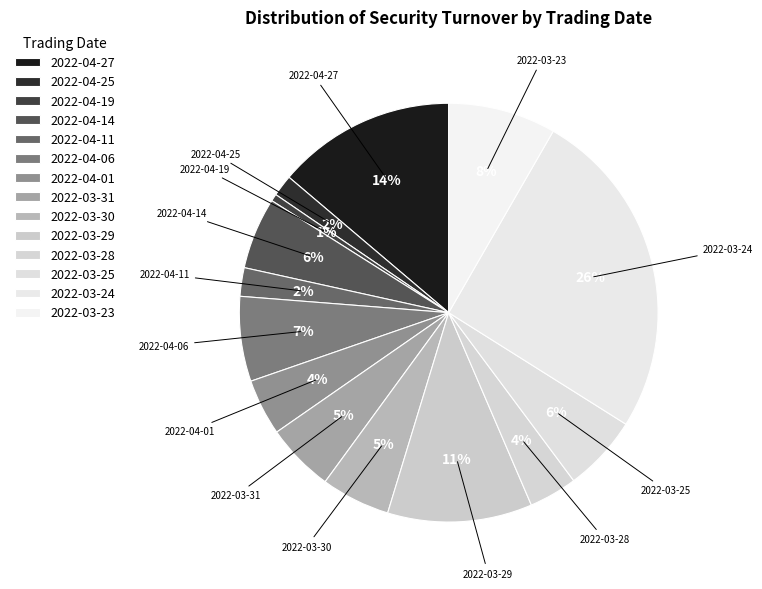

To the nearest percent, what is the difference between the largest and smallest slice percentages?

25%